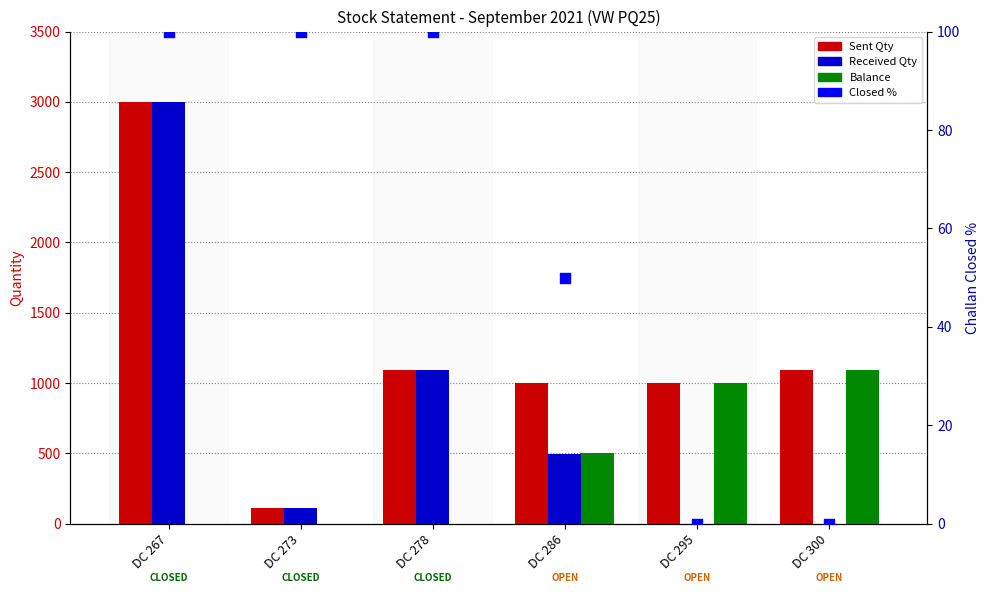

Which series has the largest Y range (max minus min)?

Received Qty